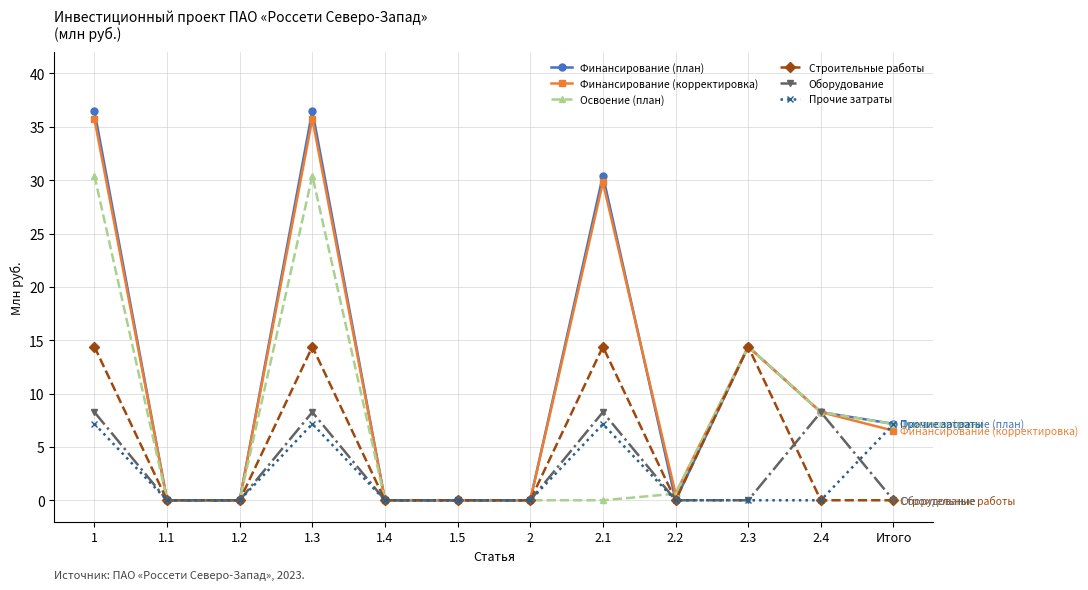

The Финансирование (план) series shows 0.0 at 1.1. True or false?

True